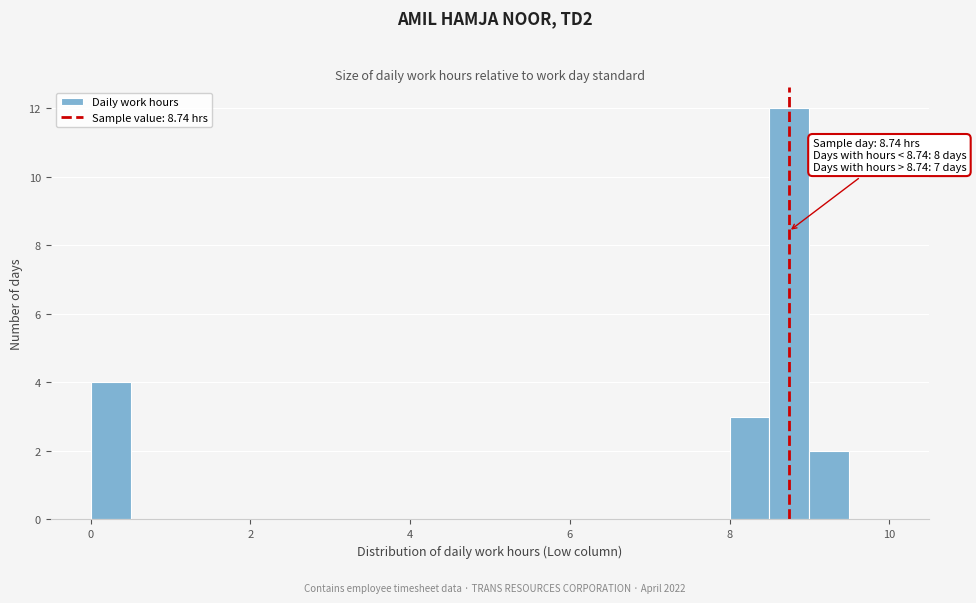

Read against the x-axis, roughly where is the centre of the tallest bar?

8.8